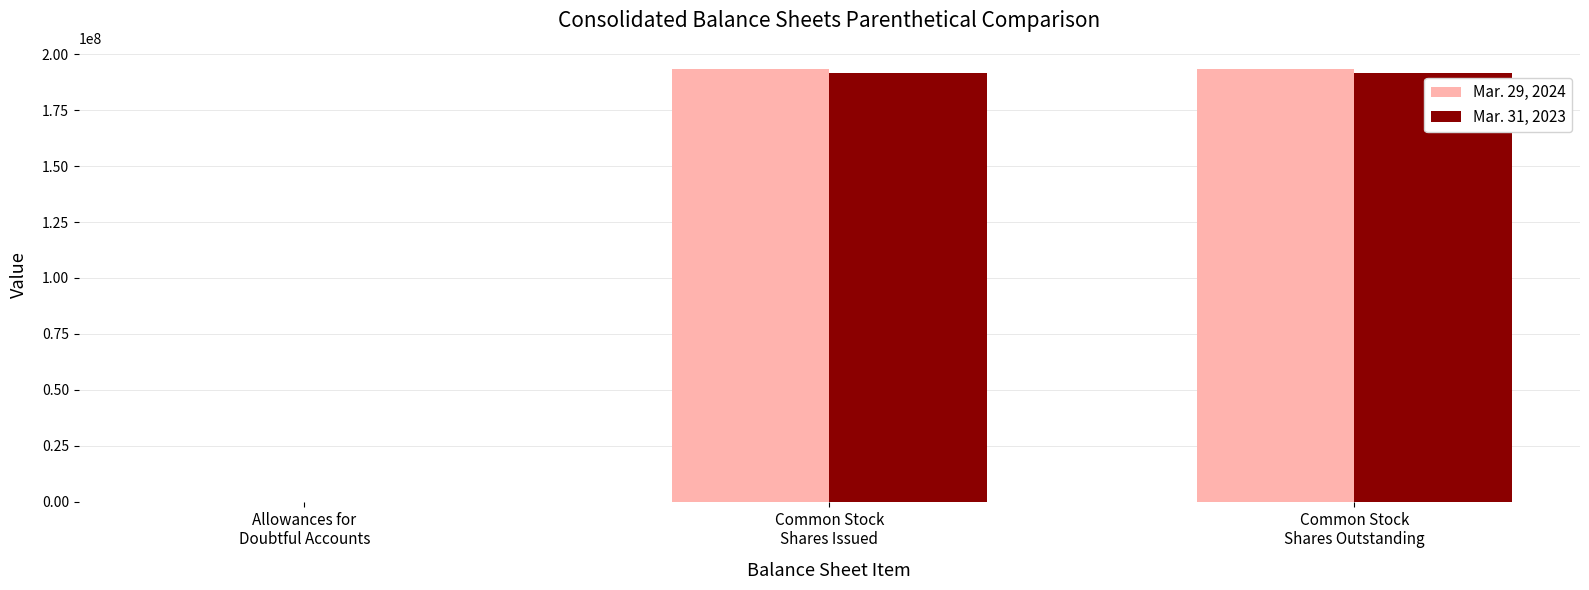

What are all the series names shown in the legend?

Mar. 29, 2024, Mar. 31, 2023